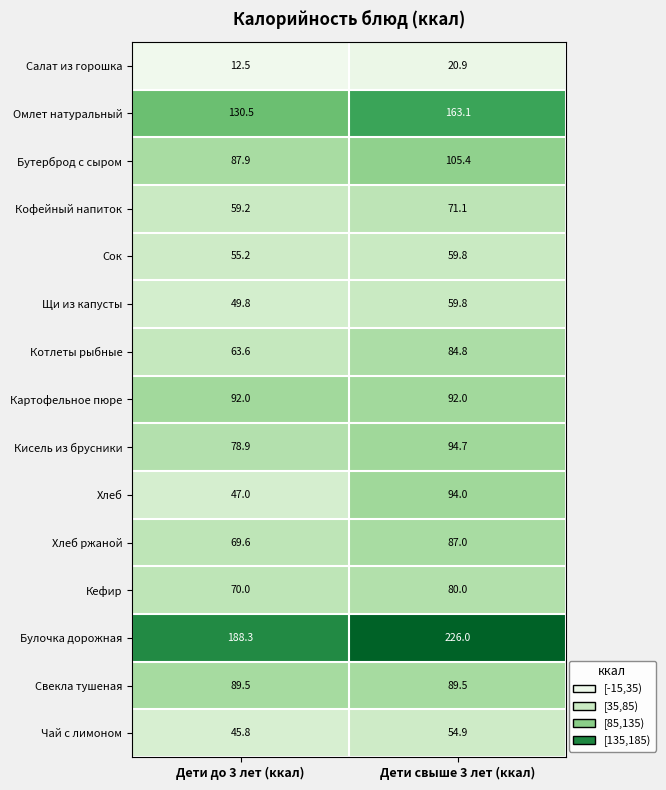

Which series has the largest total across all categories?

Булочка дорожная